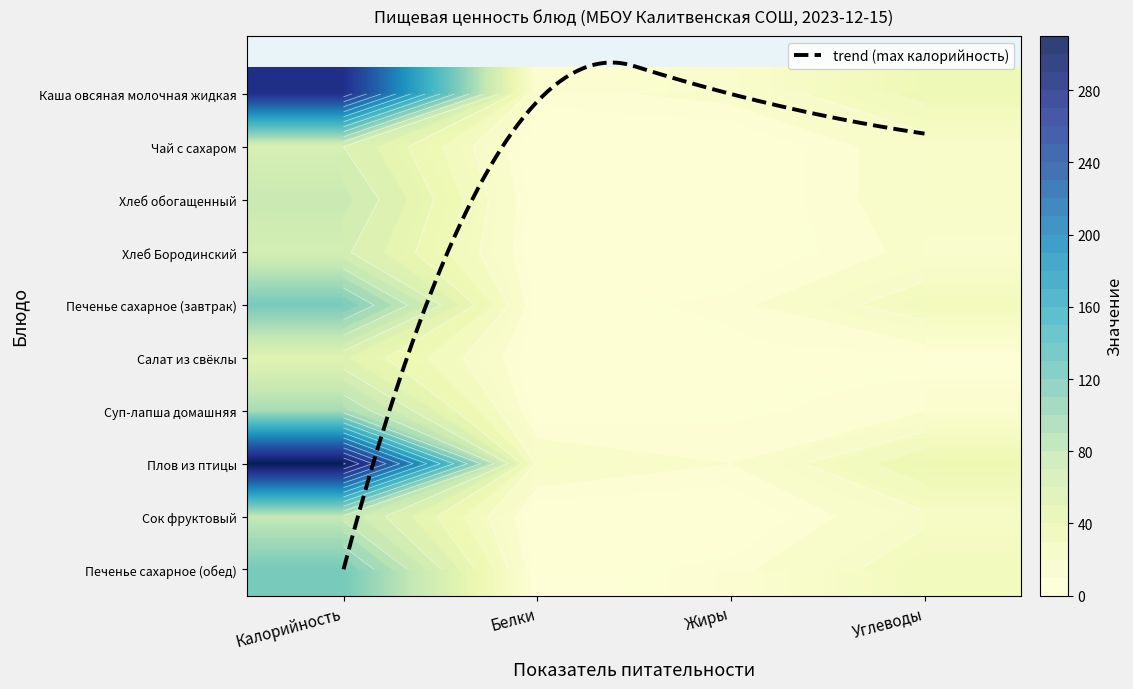

Reading right to left, extract all data points from this chart.

Каша овсяная молочная жидкая: 32.6	12.2	7.5	271.3
Чай с сахаром: 15.0	0.0	0.1	60.0
Хлеб обогащенный: 14.8	0.5	2.4	72.9
Хлеб Бородинский: 12.3	0.4	2.1	62.4
Печенье сахарное (завтрак): 26.3	7.4	2.7	118.1
Салат из свёклы: 3.8	3.6	0.8	51.0
Суп-лапша домашняя: 9.3	4.4	2.1	92.6
Плов из птицы: 36.5	9.9	16.9	302.7
Сок фруктовый: 18.2	0.0	0.9	76.3
Печенье сахарное (обед): 26.3	7.4	2.7	118.1